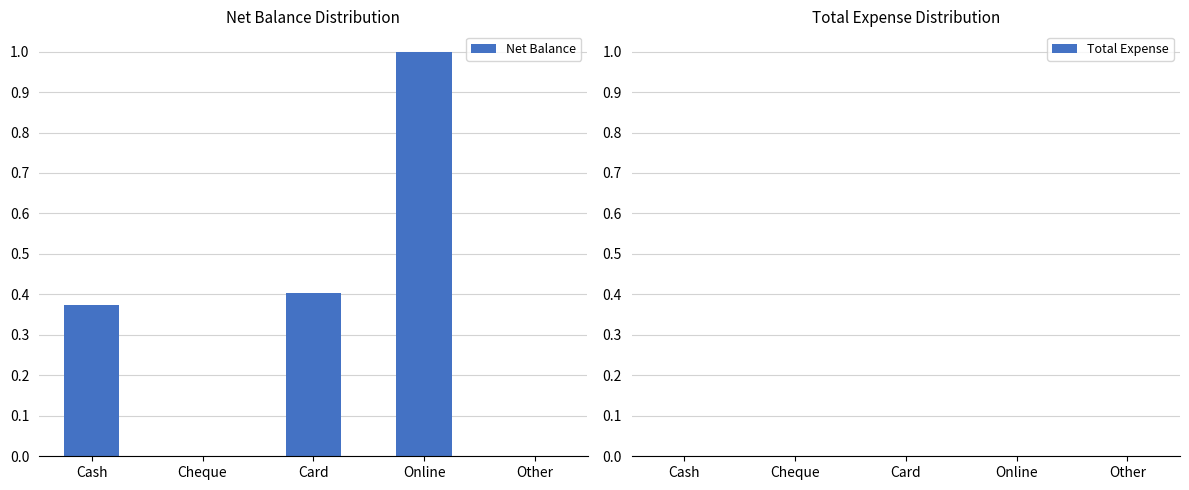

True or false: the data shows 0.1 at Cash.

False